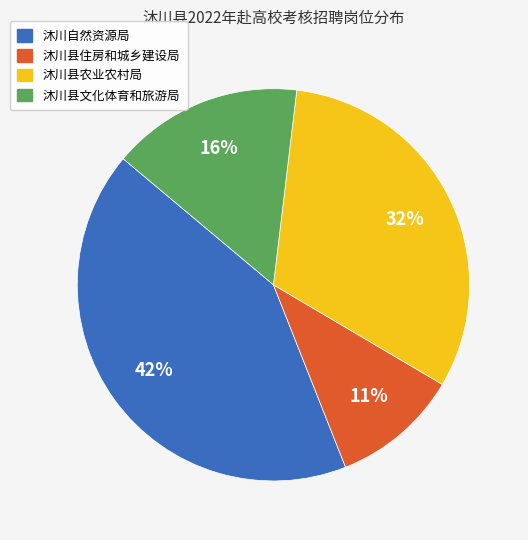

Which slice is the largest?

沐川自然资源局